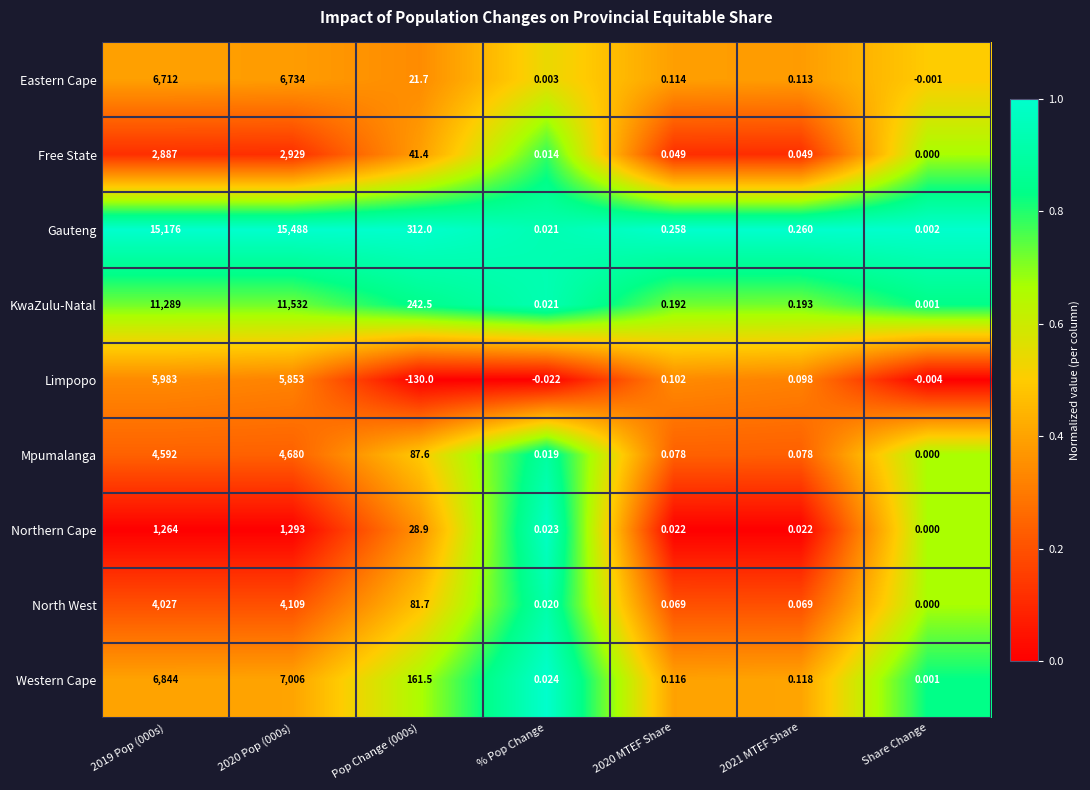

List the series in order of their peak value, lowest first.

Northern Cape, Free State, North West, Mpumalanga, Limpopo, Eastern Cape, Western Cape, KwaZulu-Natal, Gauteng